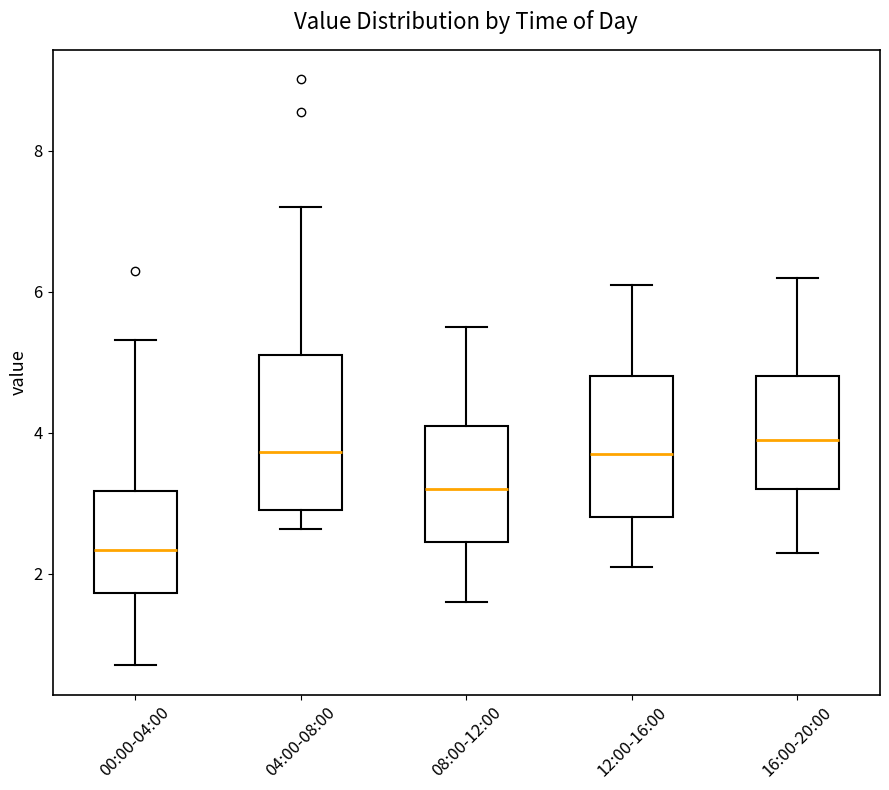

Reading left to right, read every box against the y-axis: the position of its median line, the range the box covers, and the ends of its whiskers. The values are not printed on the chart, so give them approximately, as read against the axis.

00:00-04:00: median 2.4, box 1.8 to 3.2, whiskers 0.8 to 5.4
04:00-08:00: median 3.8, box 3.0 to 5.2, whiskers 2.6 to 7.2
08:00-12:00: median 3.2, box 2.4 to 4.2, whiskers 1.6 to 5.6
12:00-16:00: median 3.8, box 2.8 to 4.8, whiskers 2.2 to 6.2
16:00-20:00: median 4.0, box 3.2 to 4.8, whiskers 2.4 to 6.2